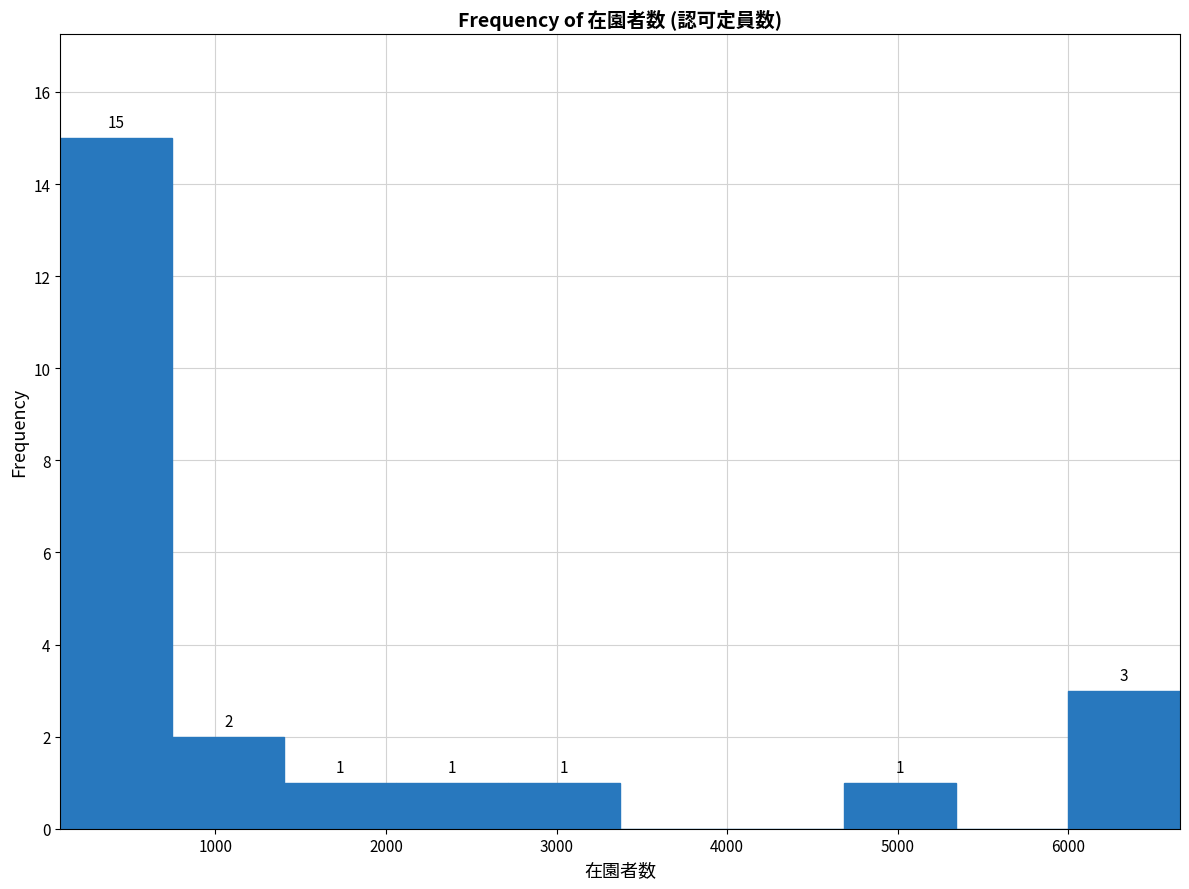

Which range on the x-axis has the tallest bar?

100 to 700